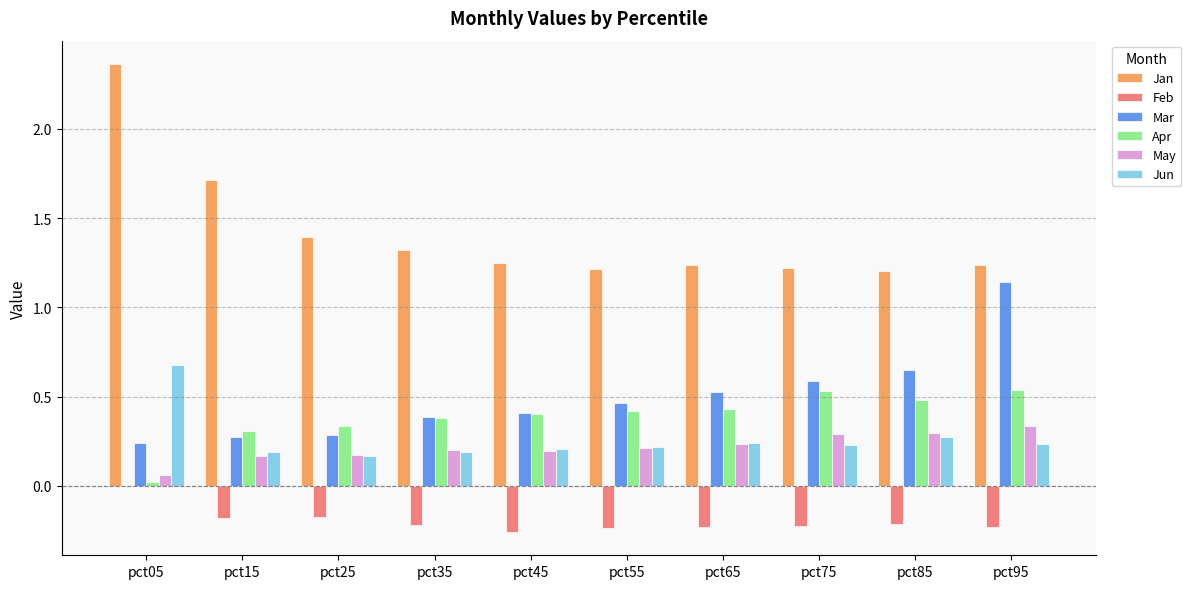

At which label does Feb reach its peak?

pct05